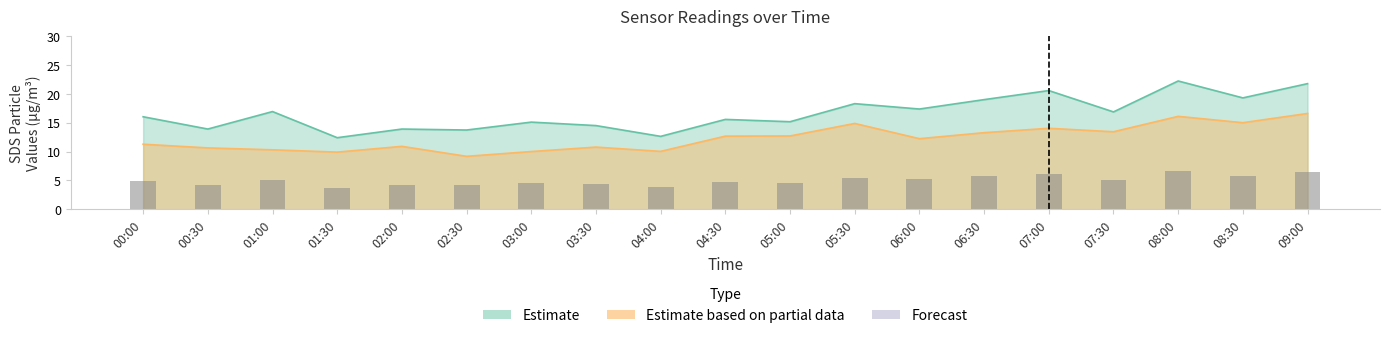

Rank the categories by value from highest to lowest.

08:00, 09:00, 07:00, 08:30, 06:30, 05:30, 06:00, 01:00, 07:30, 00:00, 04:30, 05:00, 03:00, 03:30, 00:30, 02:00, 02:30, 04:00, 01:30